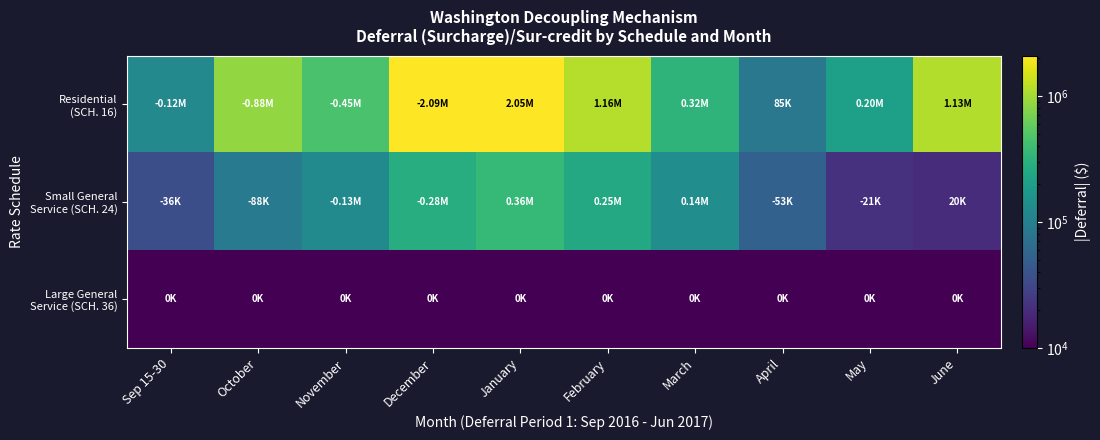

How many series are shown in this chart?

3